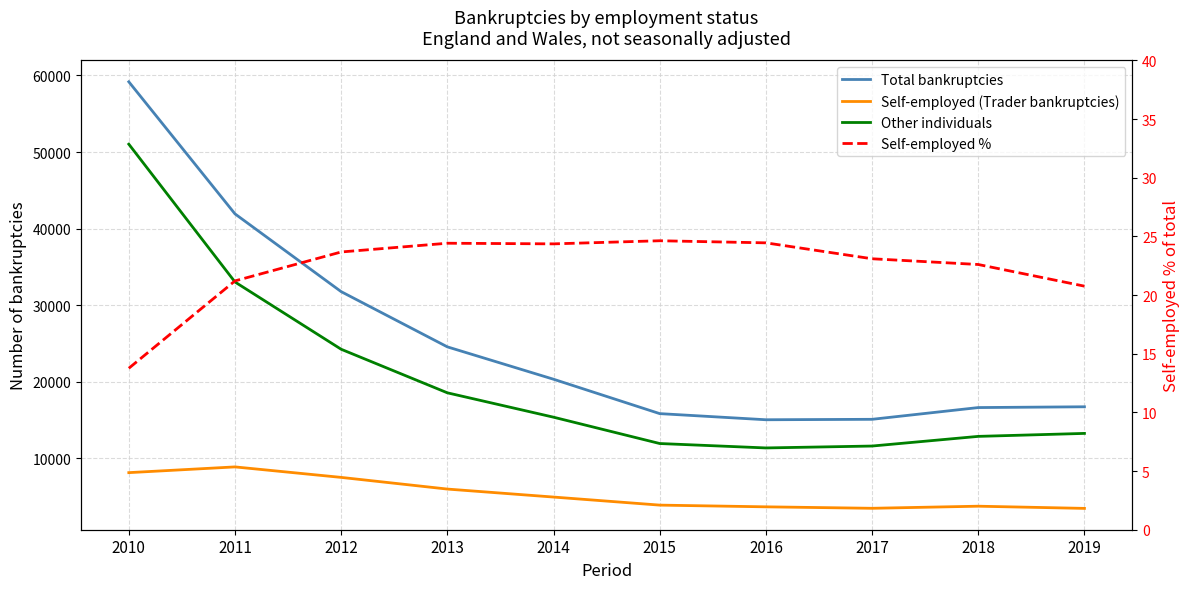

True or false: Self-employed (Trader bankruptcies) and Self-employed % cross at least once.

False